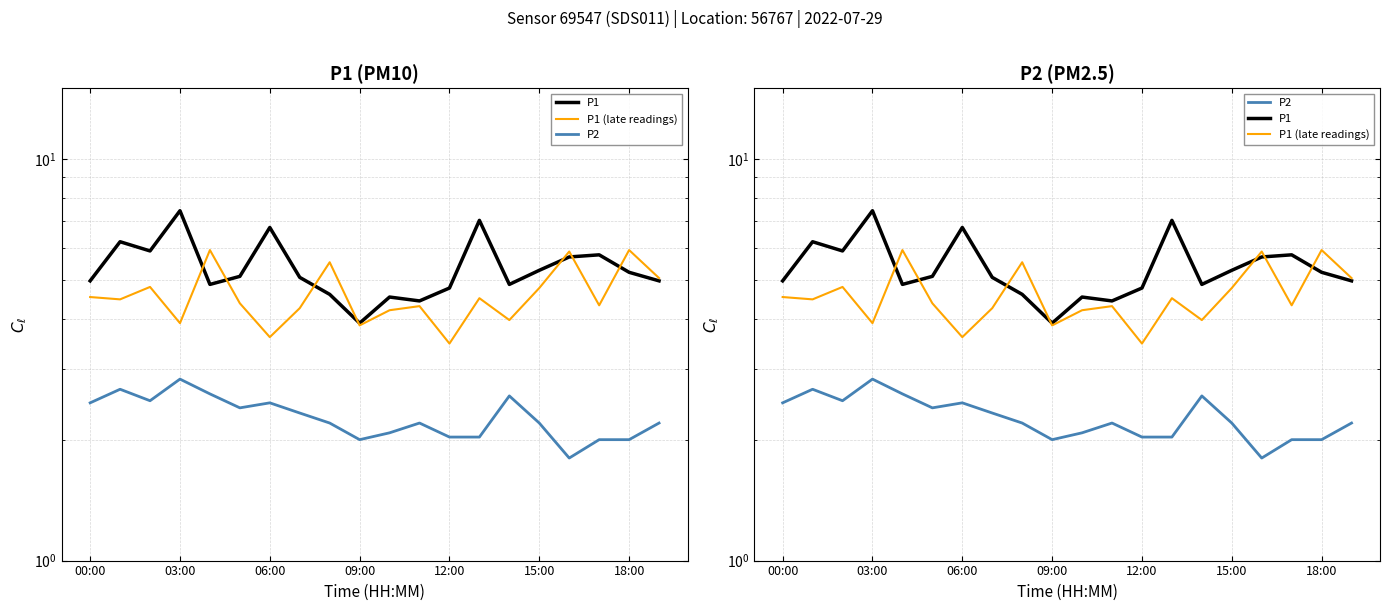

The value of P2 at 03:00 is 4.5. True or false?

False